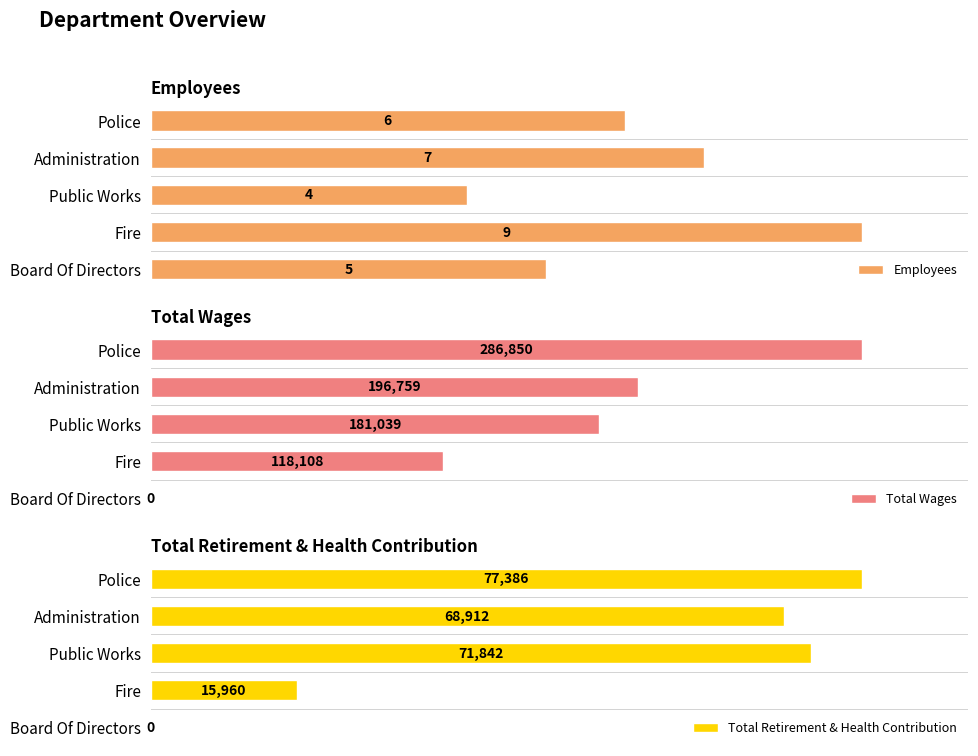

What are all the series names shown in the legend?

Employees, Total Wages, Total Retirement & Health Contribution